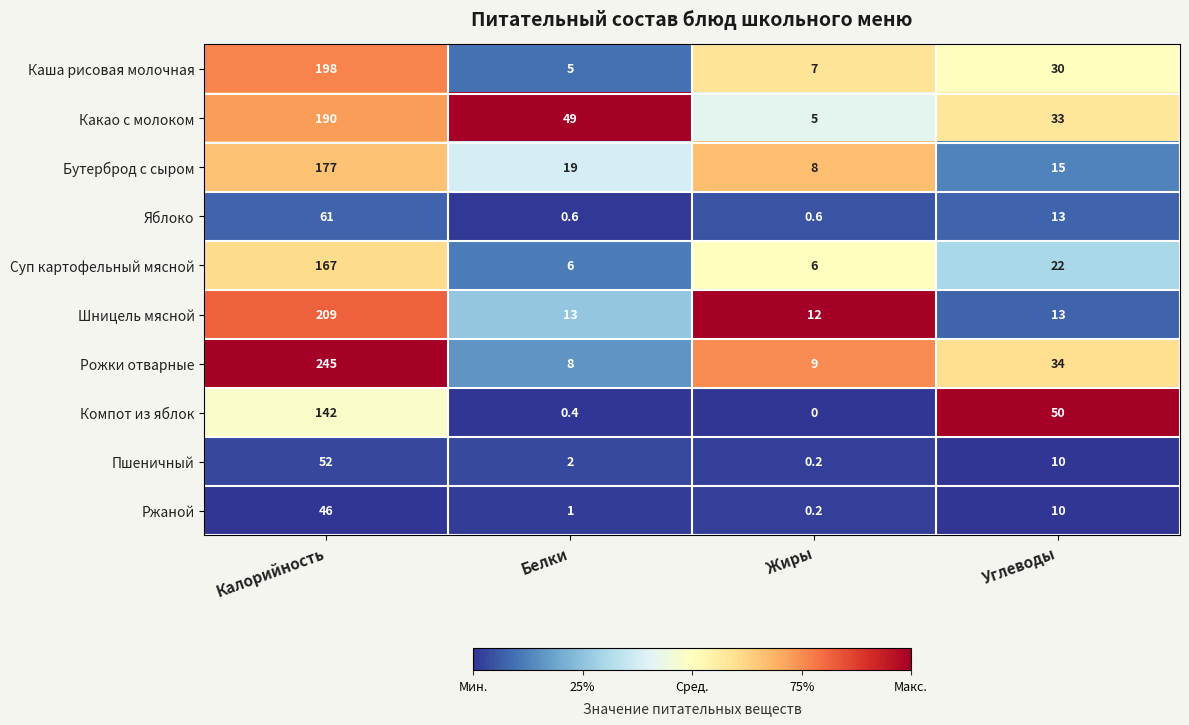

What is the sum of all Суп картофельный мясной values?

201.0